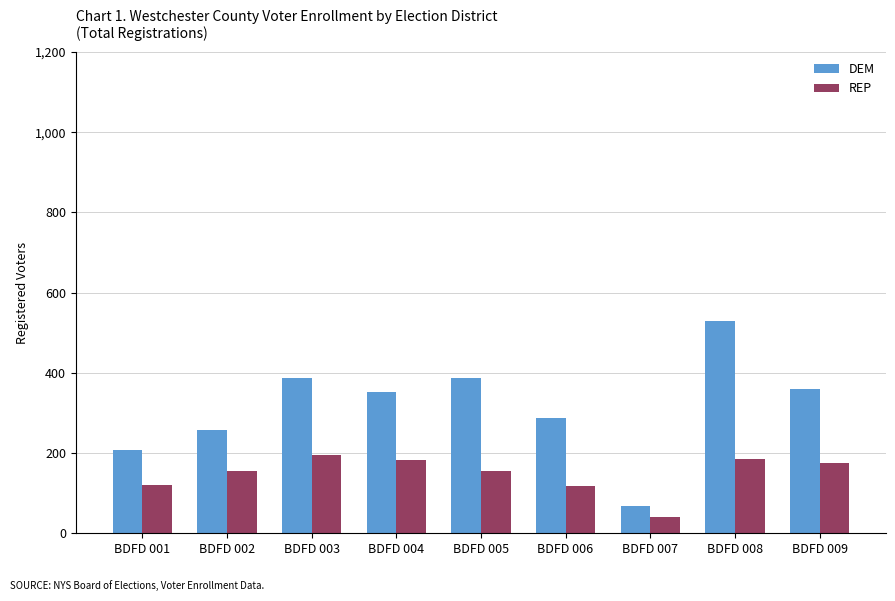

True or false: DEM has a value of 360 at BDFD 009.

True